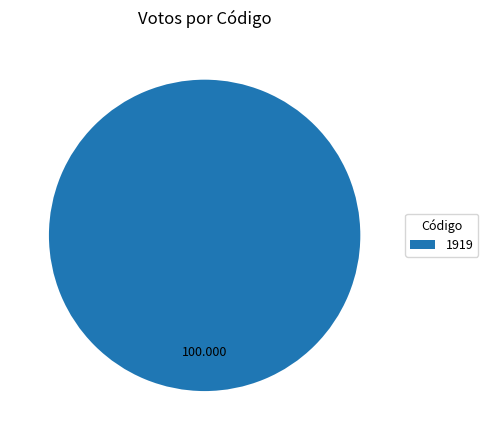

Is there a majority slice in this chart?

Yes